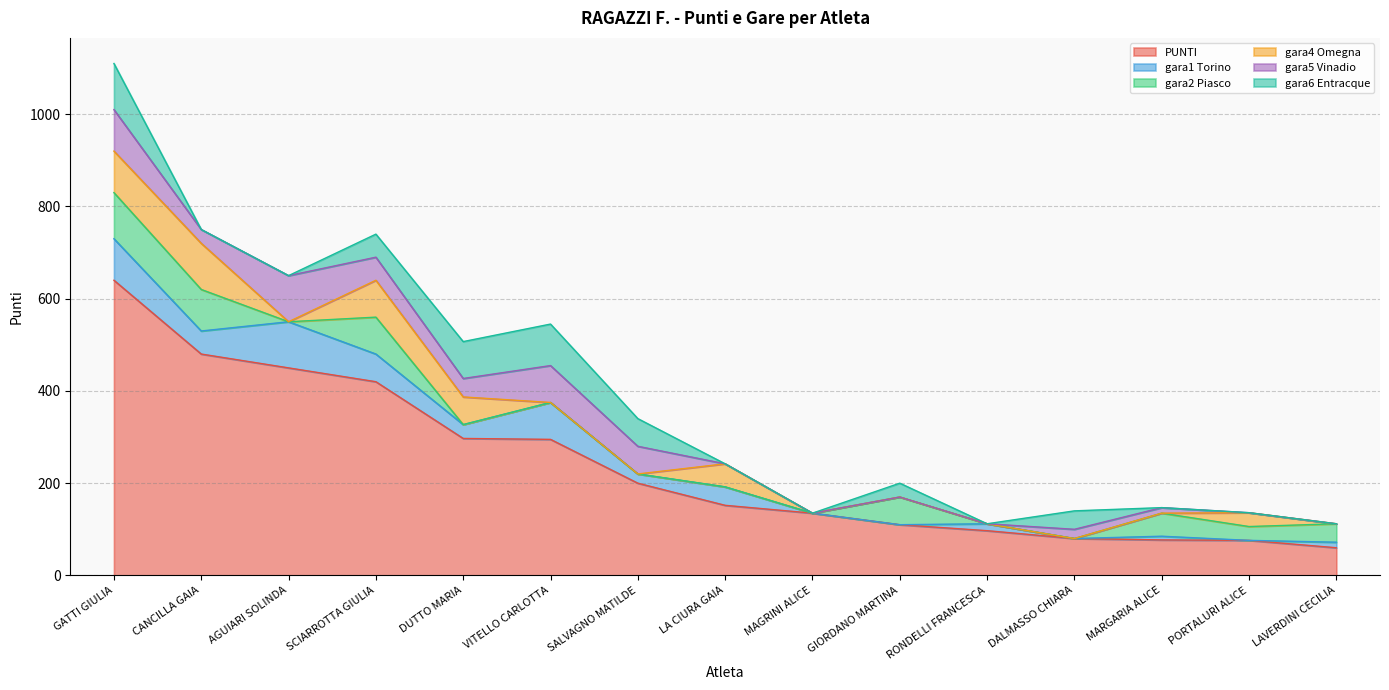

What is the difference between the maximum and second lowest values in the PUNTI series?

564